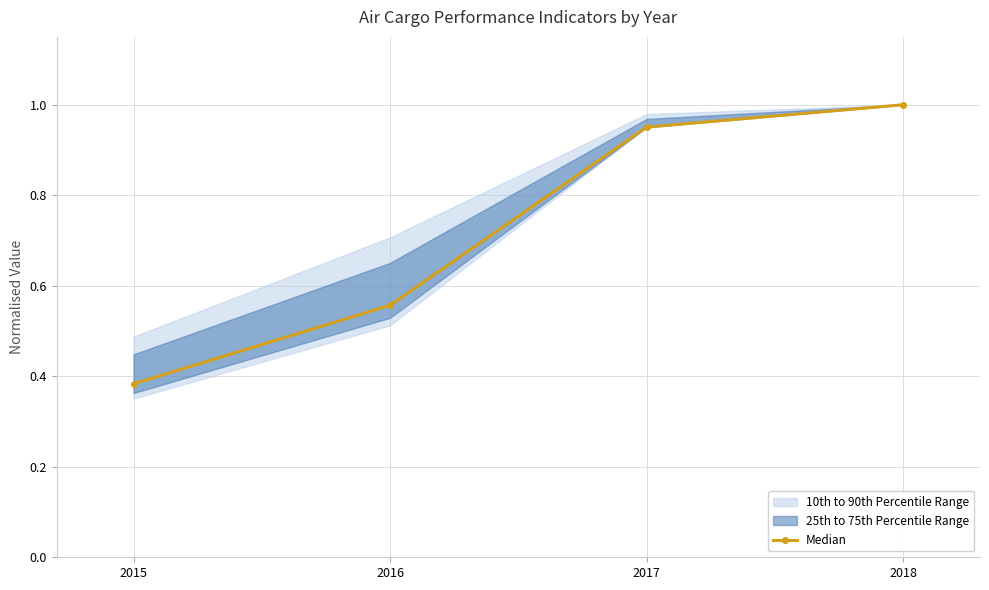

The value at 2016 is 0.2. True or false?

False